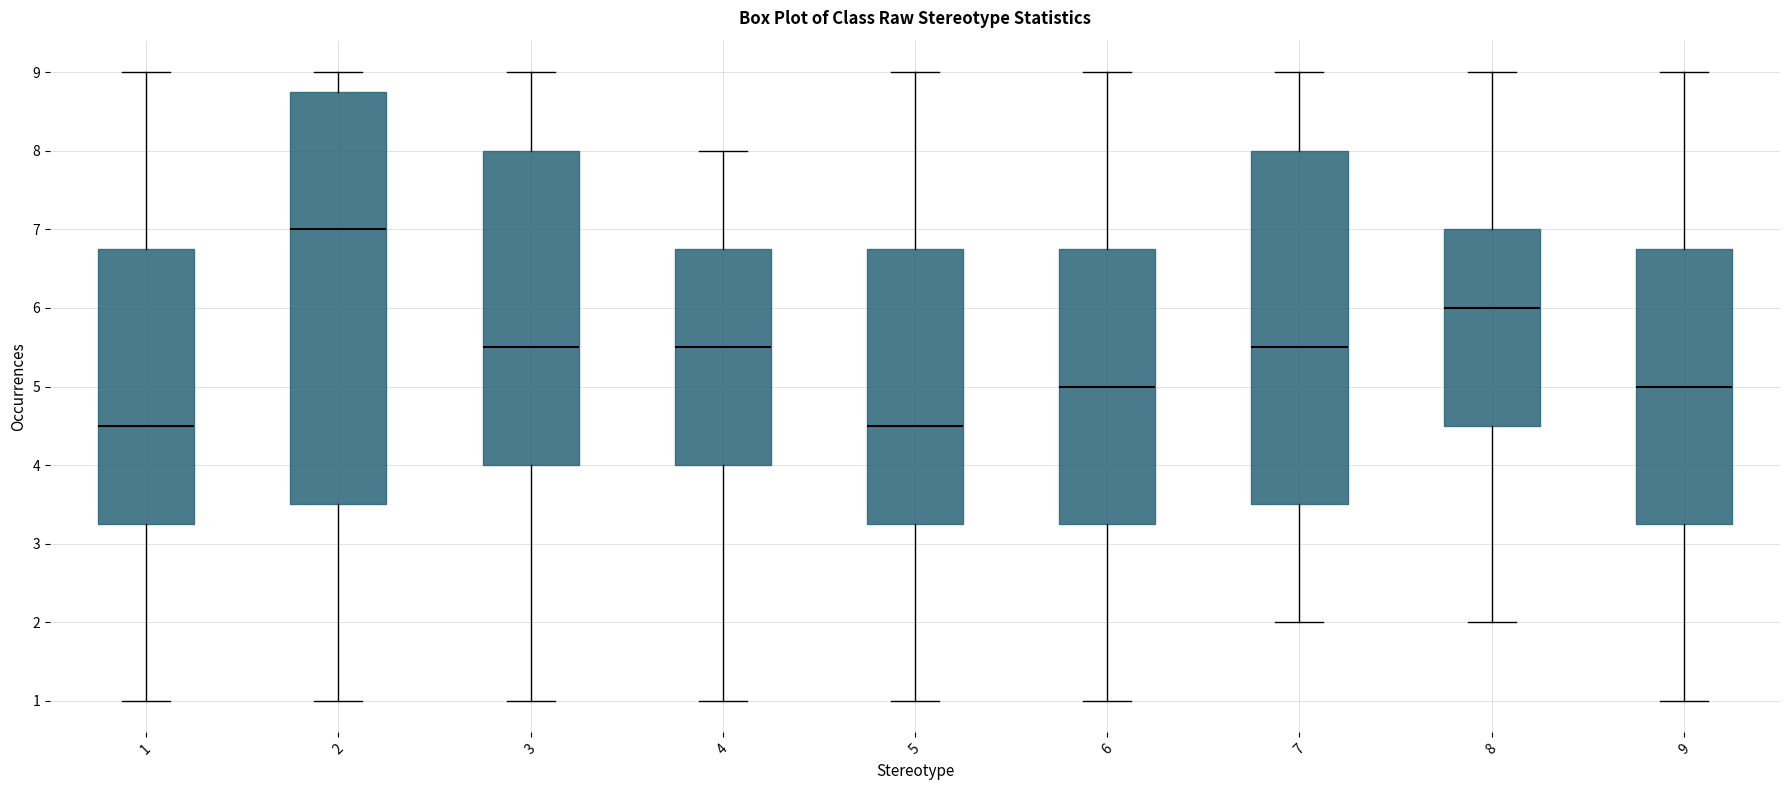

Reading left to right, transcribe this box plot: for each box, give where its median line is, the range the box spans, and where its two whiskers end, as read against the y-axis. The values are not printed on the chart, so give them approximately, as read against the axis.

1: median 4.5, box 3.3 to 6.8, whiskers 1.0 to 9.0
2: median 7.0, box 3.5 to 8.8, whiskers 1.0 to 9.0
3: median 5.5, box 4.0 to 8.0, whiskers 1.0 to 9.0
4: median 5.5, box 4.0 to 6.8, whiskers 1.0 to 8.0
5: median 4.5, box 3.3 to 6.8, whiskers 1.0 to 9.0
6: median 5.0, box 3.3 to 6.8, whiskers 1.0 to 9.0
7: median 5.5, box 3.5 to 8.0, whiskers 2.0 to 9.0
8: median 6.0, box 4.5 to 7.0, whiskers 2.0 to 9.0
9: median 5.0, box 3.3 to 6.8, whiskers 1.0 to 9.0